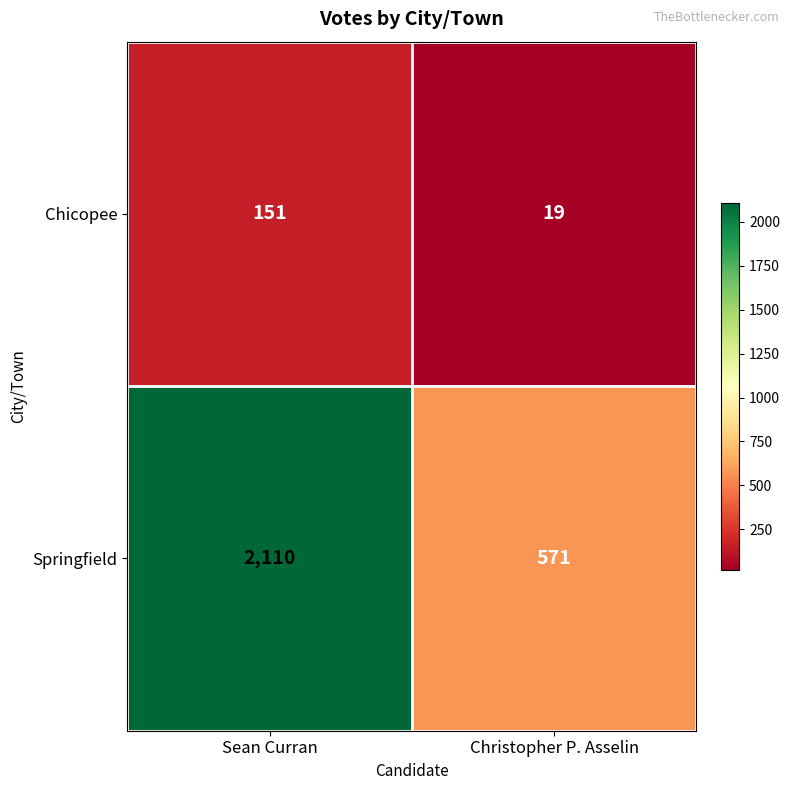

Rank the series by their maximum value, from highest to lowest.

Springfield, Chicopee